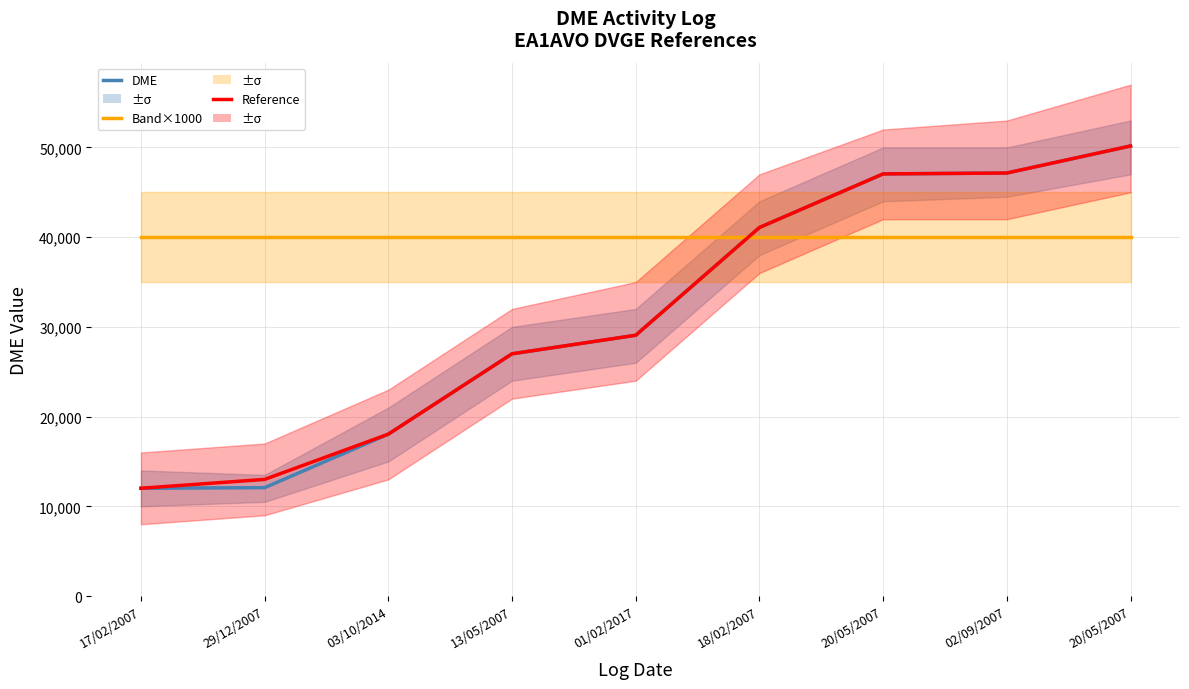

Reading left to right, extract all data points from this chart.

DME: 12012	12080	18042	27001	29067	41077	47051	47149	50165
Band×1000: 40000	40000	40000	40000	40000	40000	40000	40000	40000
Reference DME: 12012	13000	18042	27001	29067	41077	47051	47149	50165